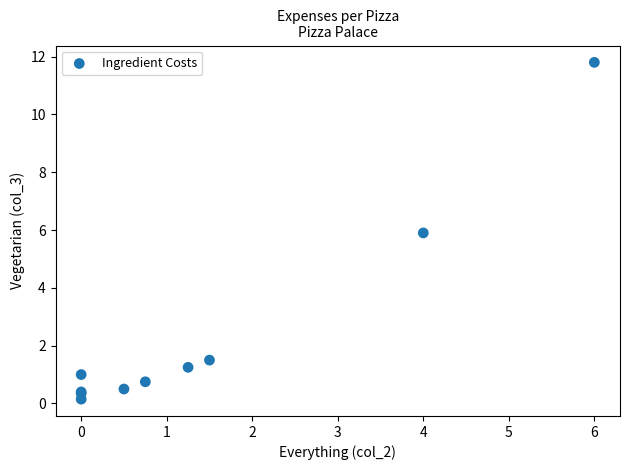

What Y value in the scatter plot is closest to 5?

5.9